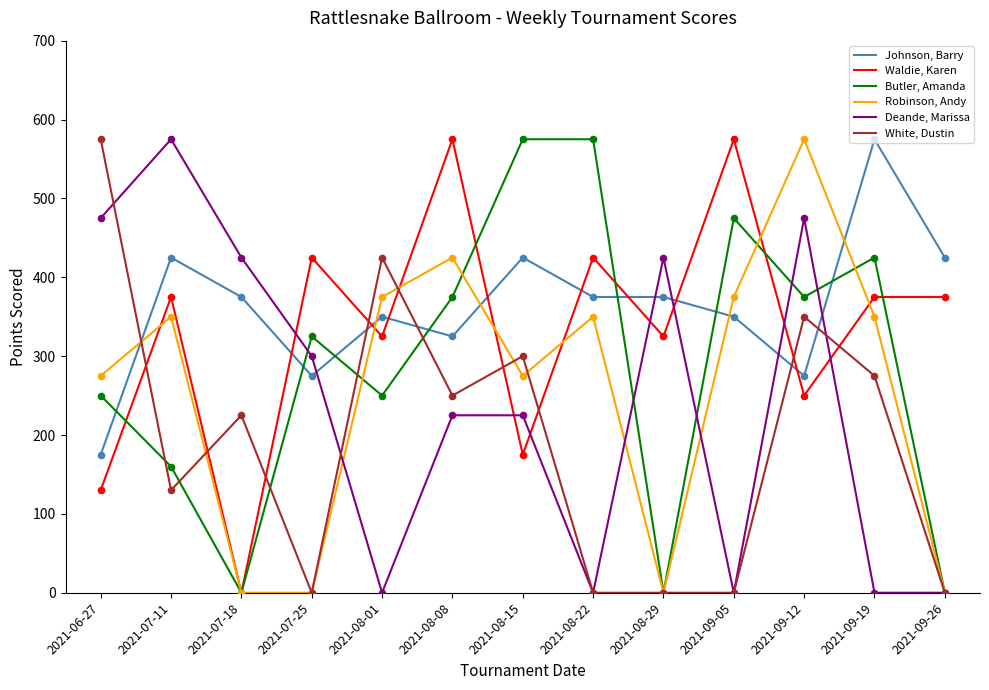

At which category is the sum across all series the highest?

2021-09-12